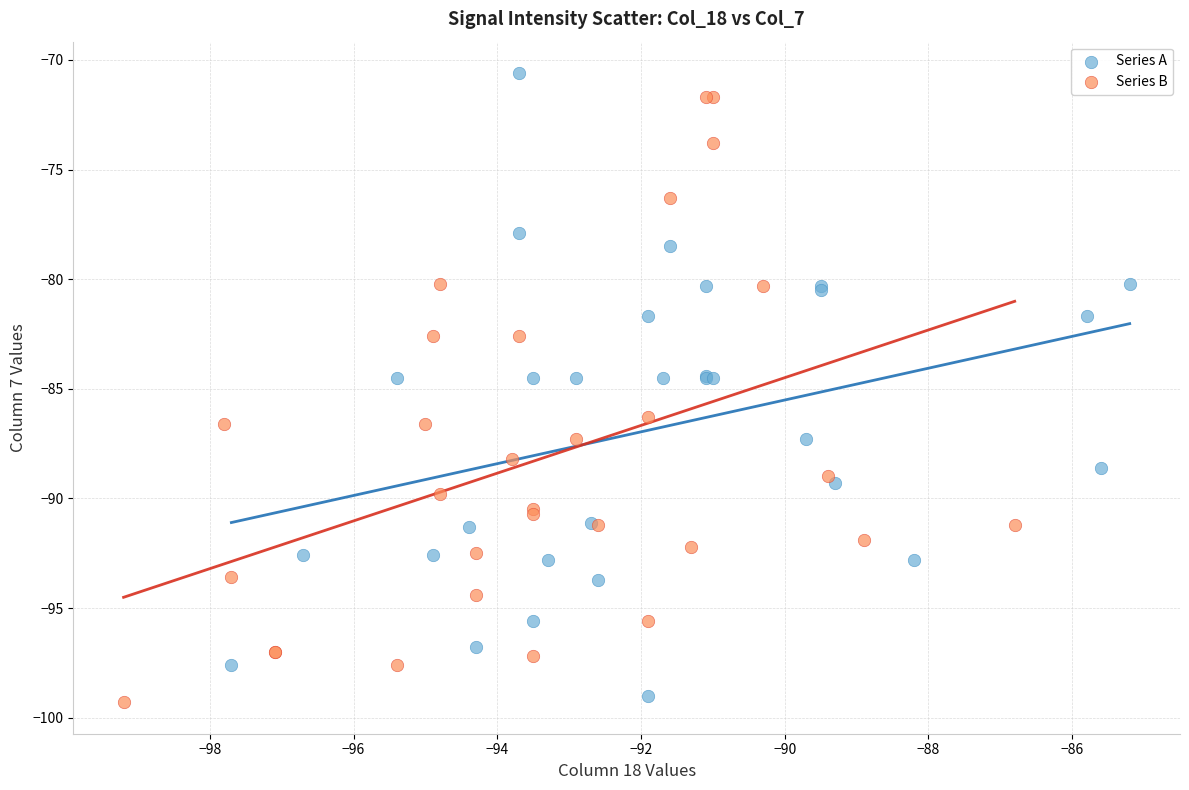

Which series reaches the minimum Y coordinate?

Series B